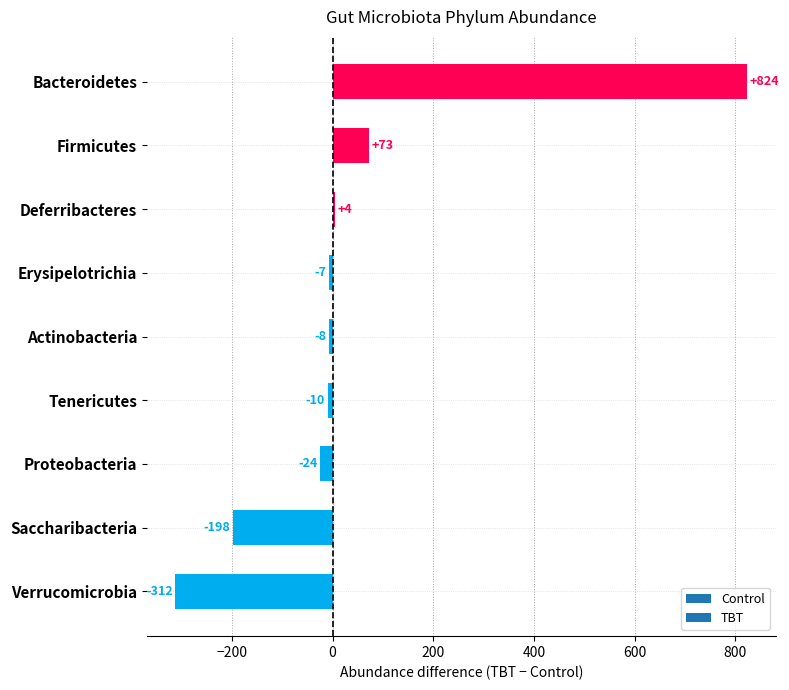

List the labels in order of value, largest first.

Bacteroidetes, Firmicutes, Deferribacteres, Erysipelotrichia, Actinobacteria, Tenericutes, Proteobacteria, Saccharibacteria, Verrucomicrobia